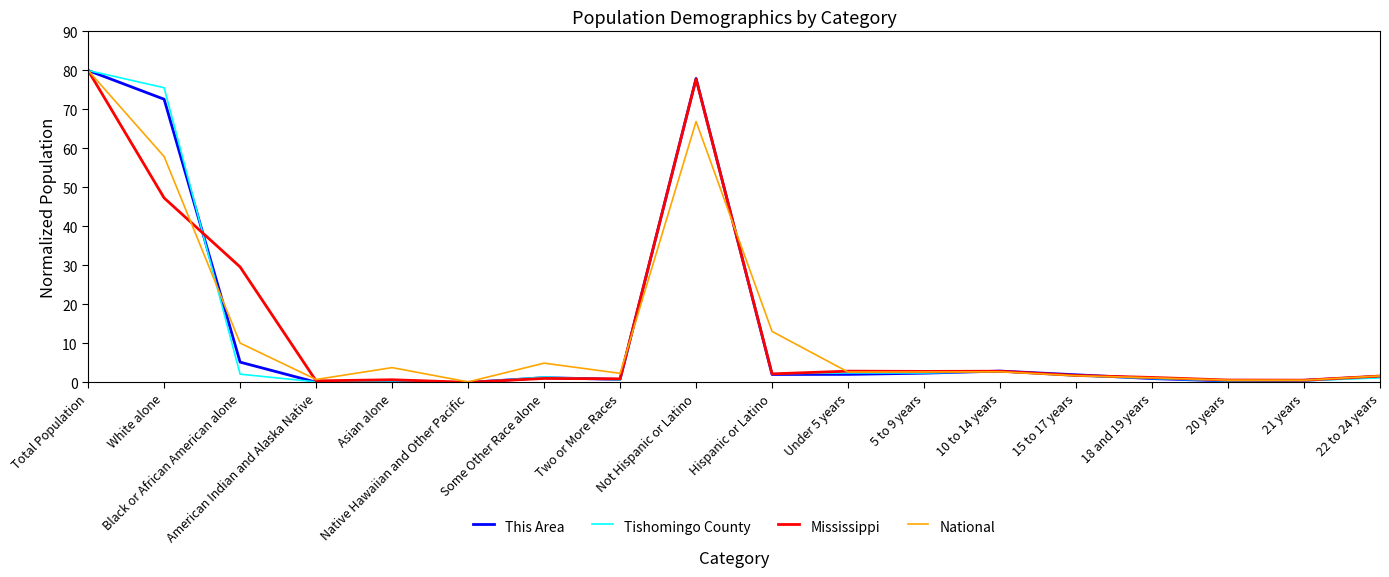

True or false: This Area and Tishomingo County cross at least once.

True